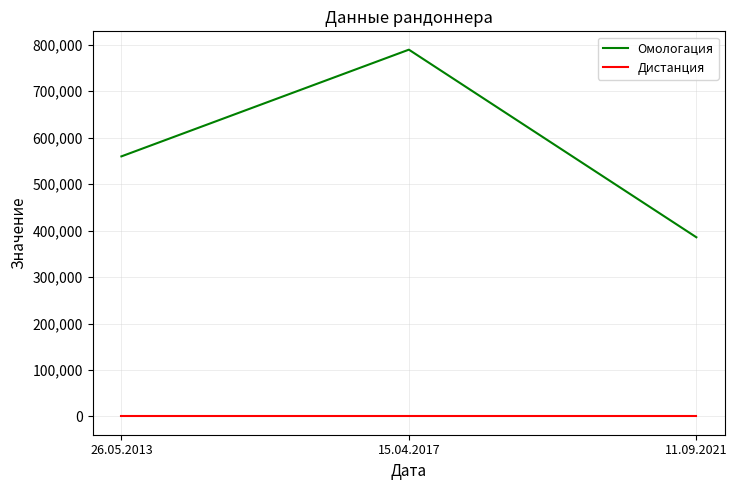

Reading right to left, extract all data points from this chart.

Омологация: 11.09.2021=385520	15.04.2017=789050	26.05.2013=559500
Дистанция: 11.09.2021=200	15.04.2017=200	26.05.2013=200